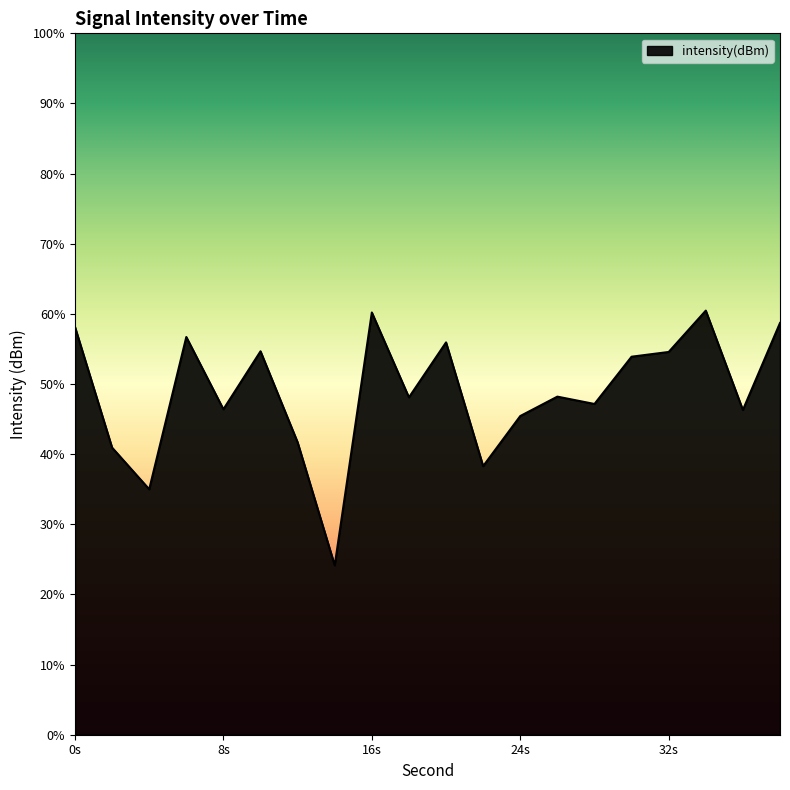

How many lines are shown in the chart?

1